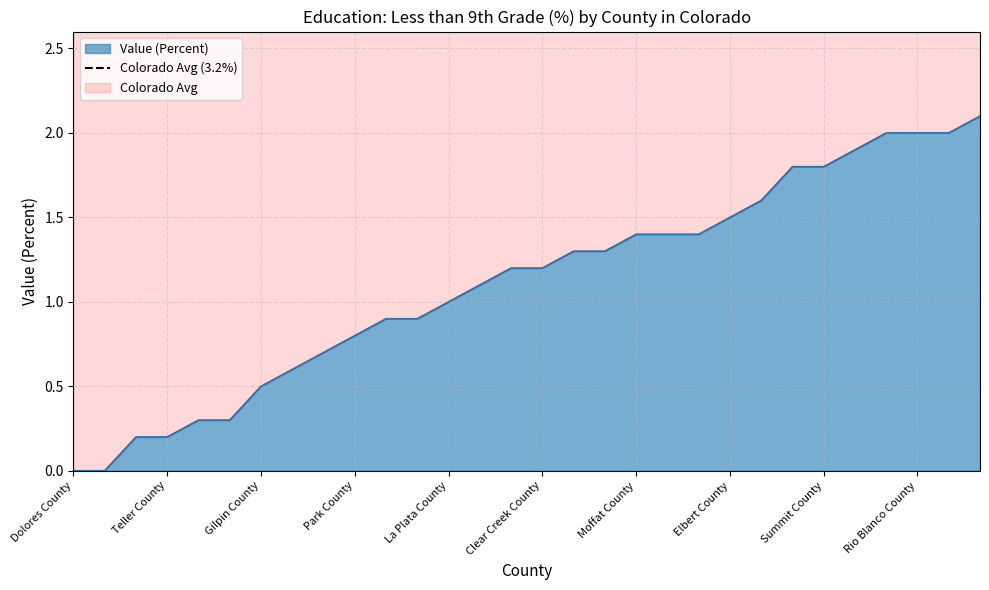

What is the change in value from Ouray County to San Miguel County?

+0.1